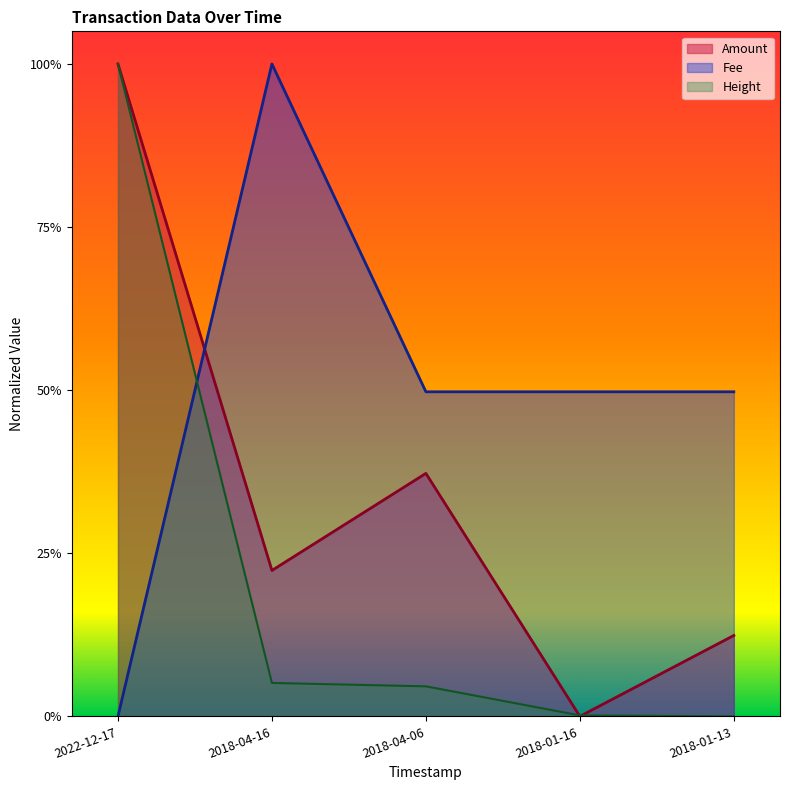

What are all the series names shown in the legend?

Amount, Fee, Height